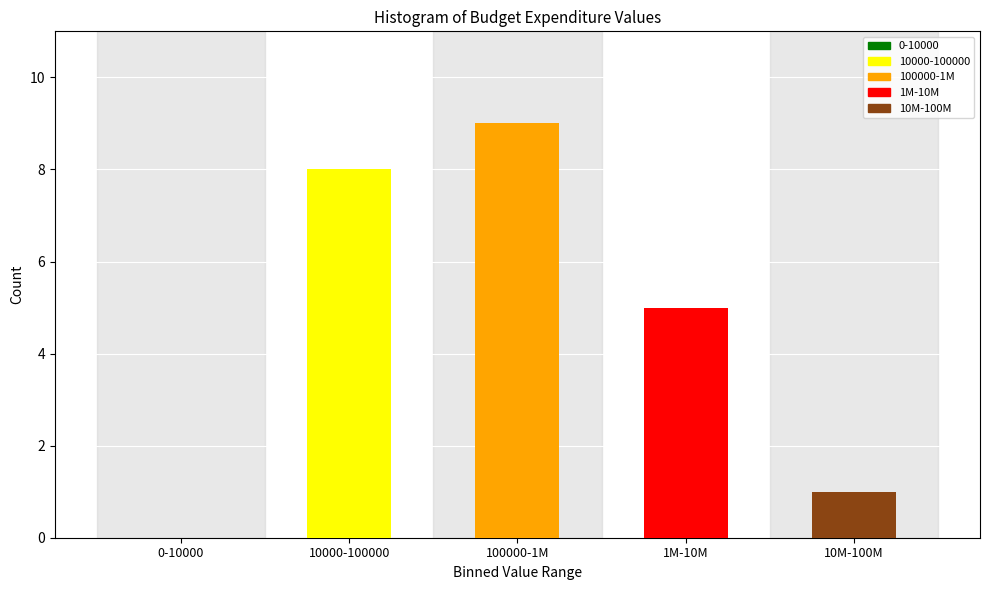

Reading left to right, transcribe all the data shown in this chart.

0-10000=0	10000-100000=8	100000-1M=9	1M-10M=5	10M-100M=1